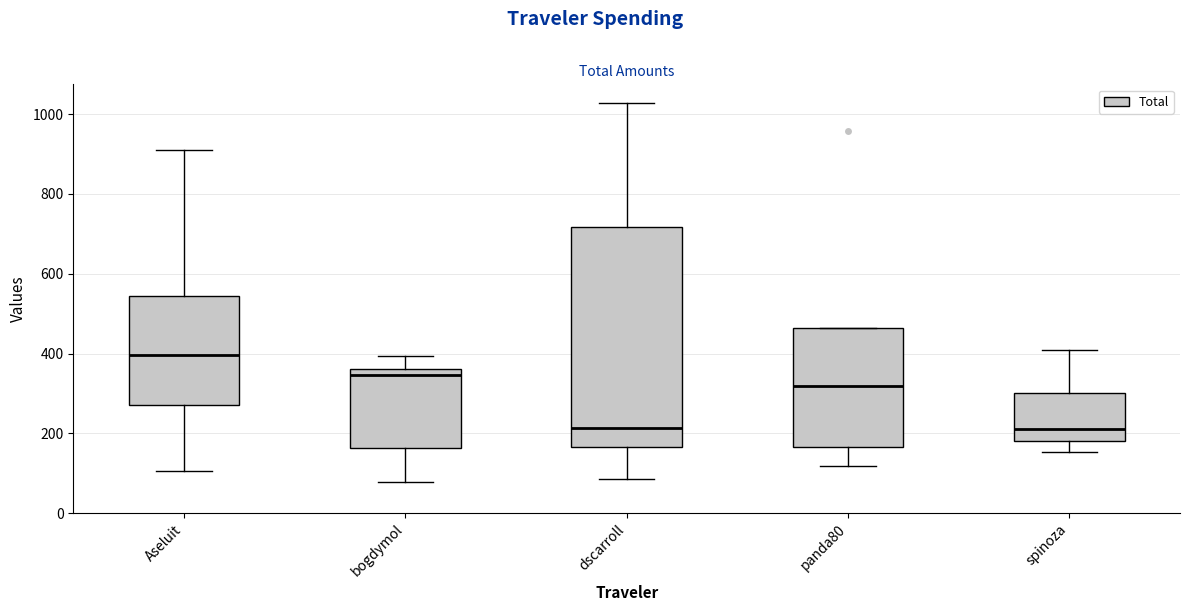

Reading left to right, read every box against the y-axis: the position of its median line, the range the box covers, and the ends of its whiskers. The values are not printed on the chart, so give them approximately, as read against the axis.

Aseluit: median 400, box 280 to 540, whiskers 100 to 900
bogdymol: median 340, box 160 to 360, whiskers 80 to 400
dscarroll: median 220, box 160 to 720, whiskers 80 to 1020
panda80: median 320, box 160 to 460, whiskers 120 to 460
spinoza: median 220, box 180 to 300, whiskers 160 to 400